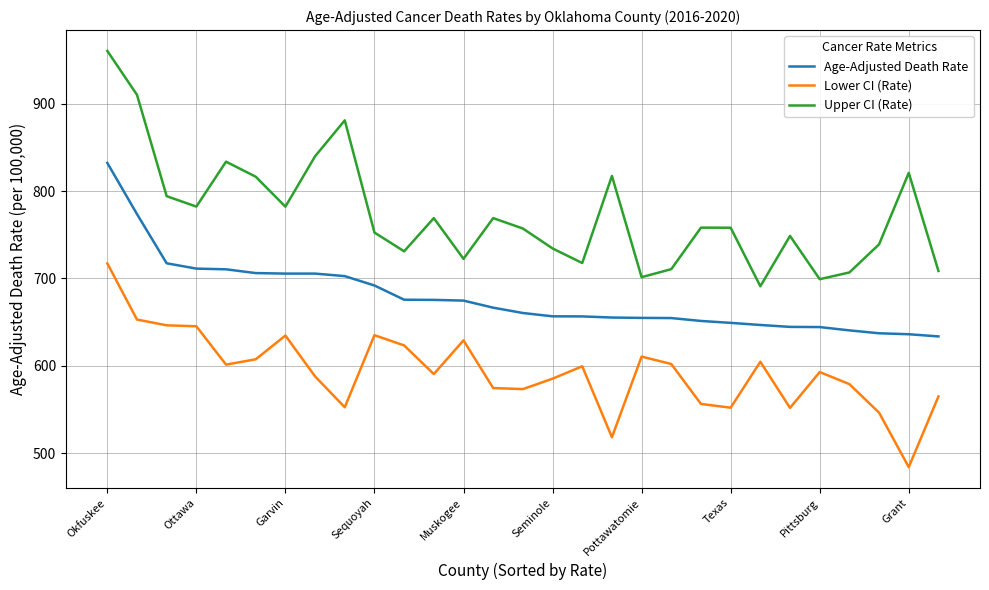

Which series has the largest total across all categories?

Upper CI (Rate)